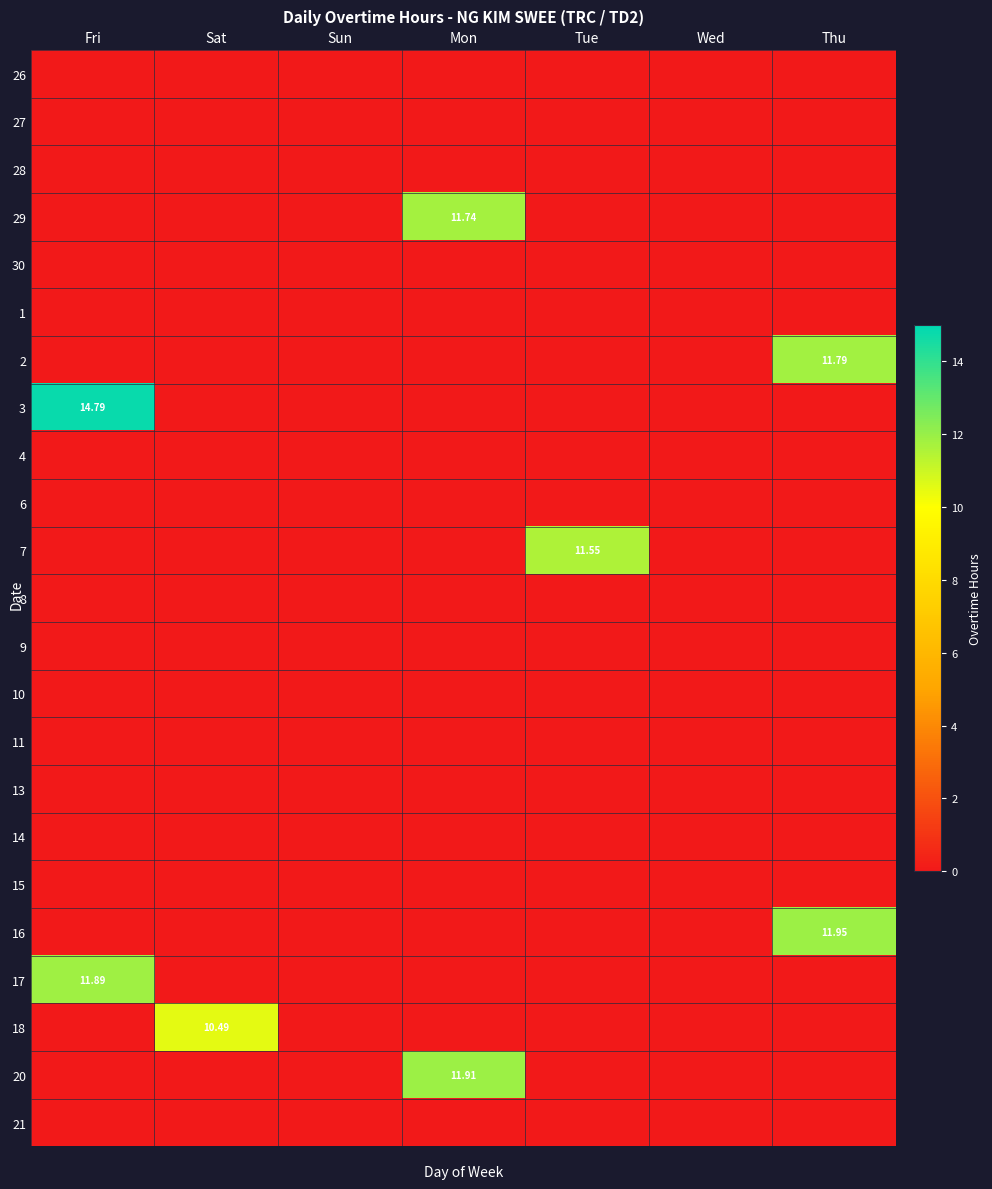

How many categories are shown in the chart?

7